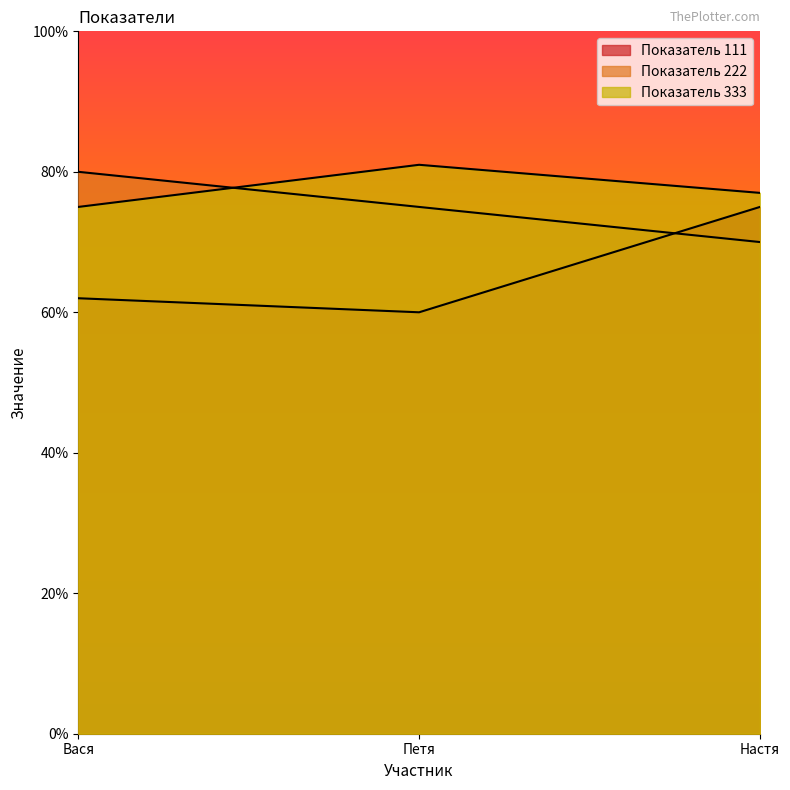

Reading left to right, list all the values displayed in this chart.

Показатель 111: 62	60	75
Показатель 222: 80	75	70
Показатель 333: 75	81	77